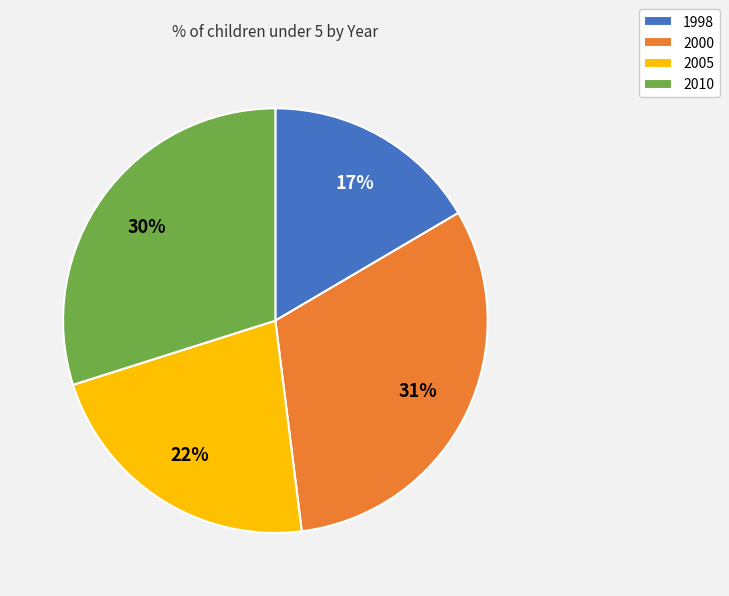

Do 2010 and 1998 together represent more than half of the pie?

No